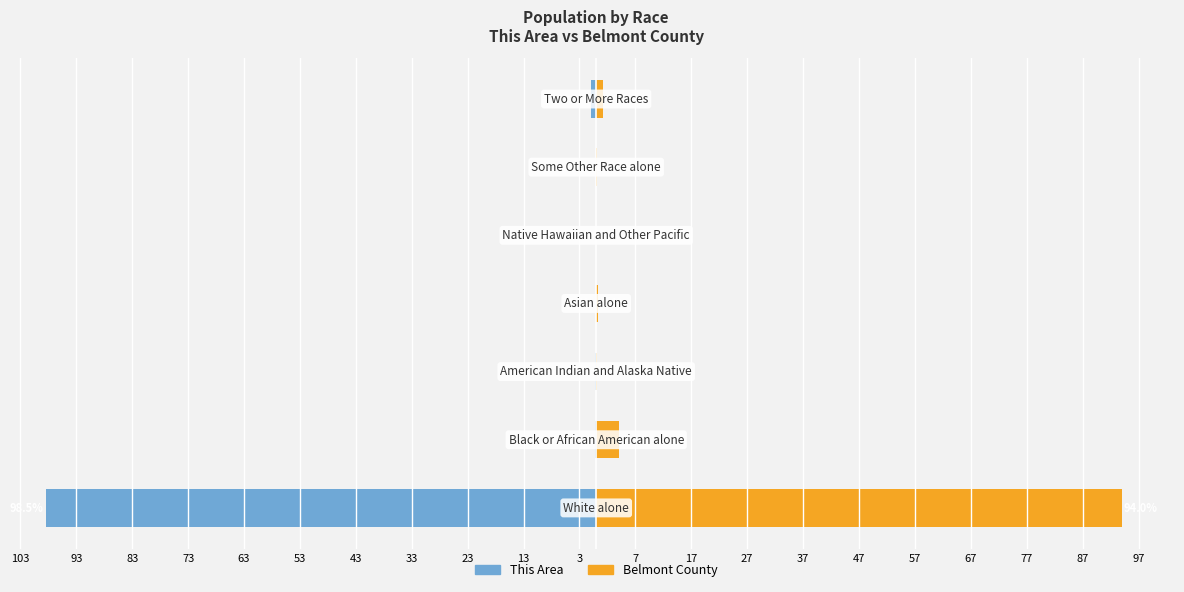

True or false: Belmont County has a value of -51.1 at 63.

False